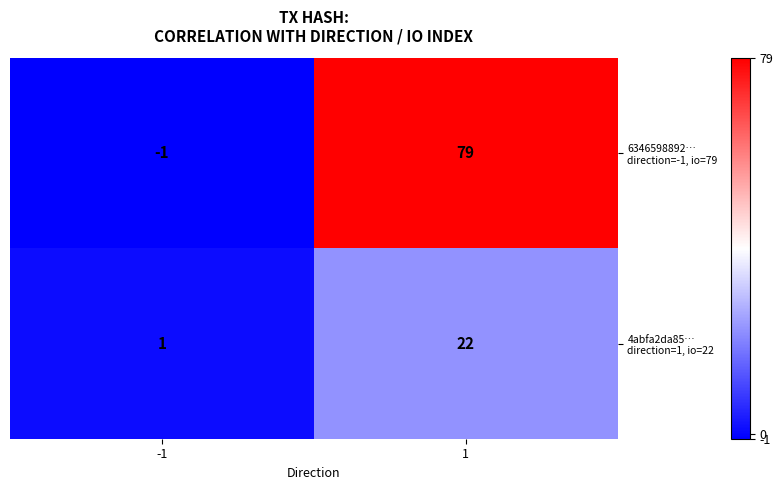

How many series are shown in this chart?

2